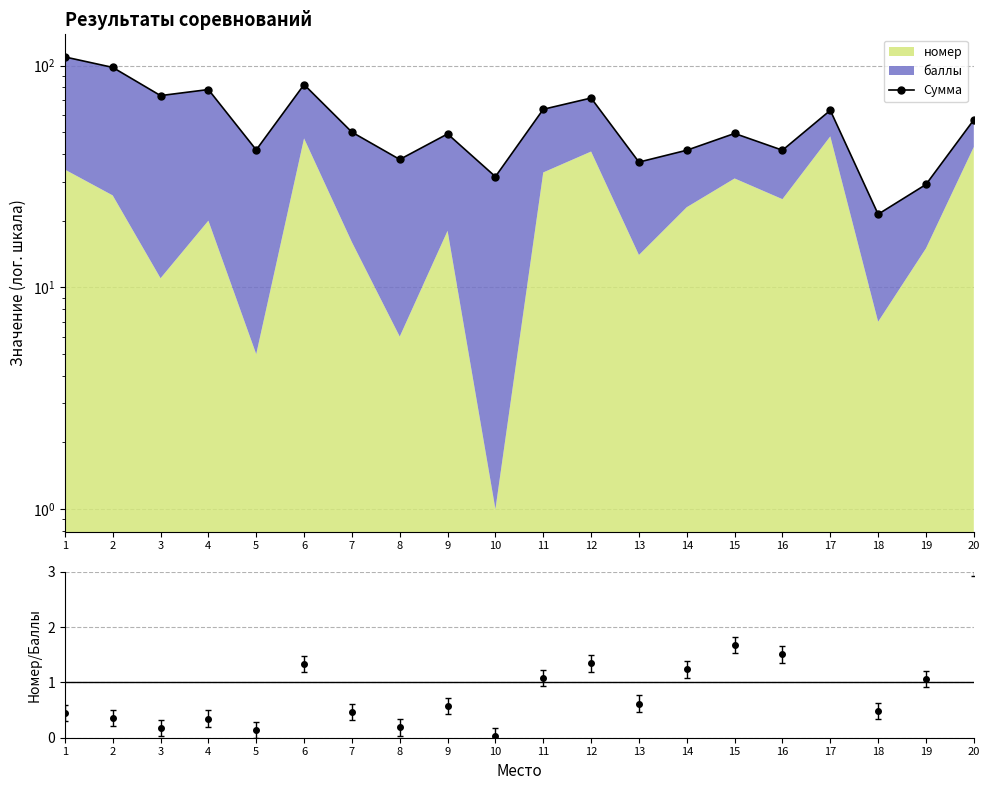

What is the value of the 12th point from the left?

71.5